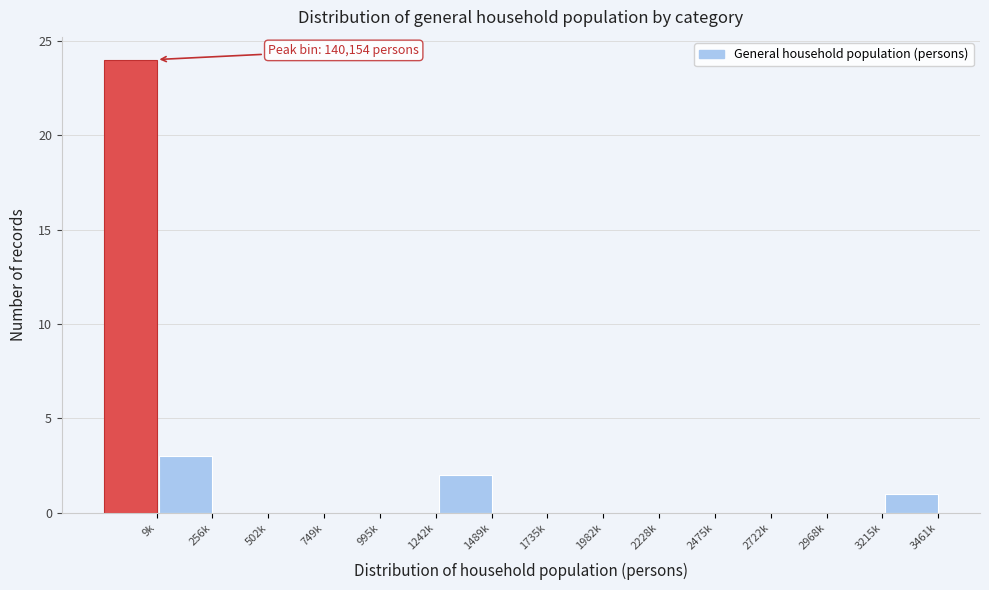

Reading left to right, list all the values displayed in this chart.

9k=24	256k=3	502k=0	749k=0	995k=0	1242k=0	1489k=2	1735k=0	1982k=0	2228k=0	2475k=0	2722k=0	2968k=0	3215k=0	3461k=1